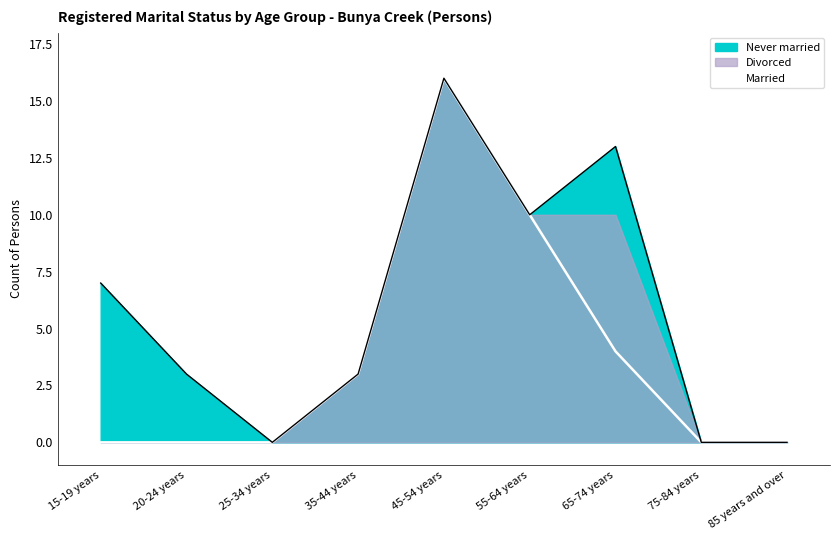

What is the highest value of the Never married series?

16